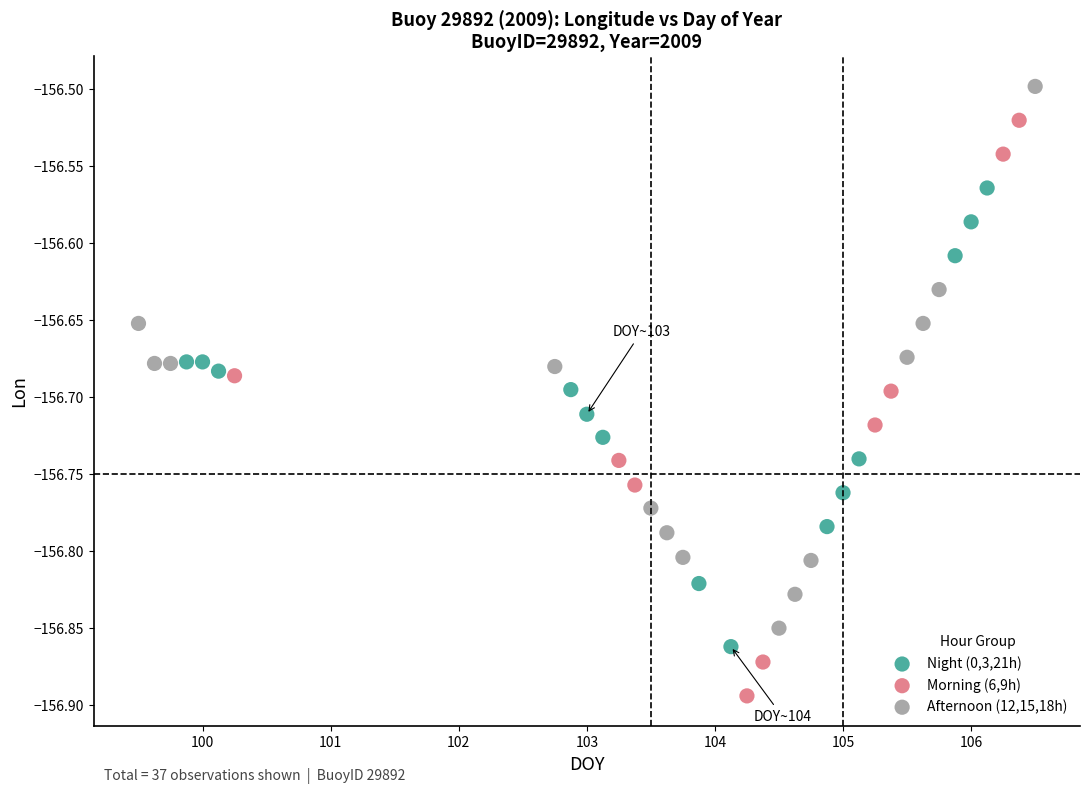

Which series contains the highest Y value?

Afternoon (12,15,18h)